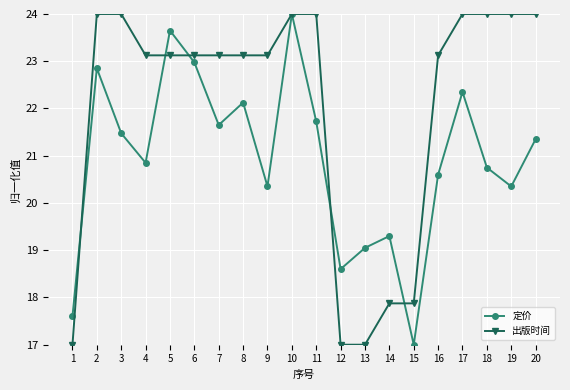

Is this an area chart (filled region under the line)?

No